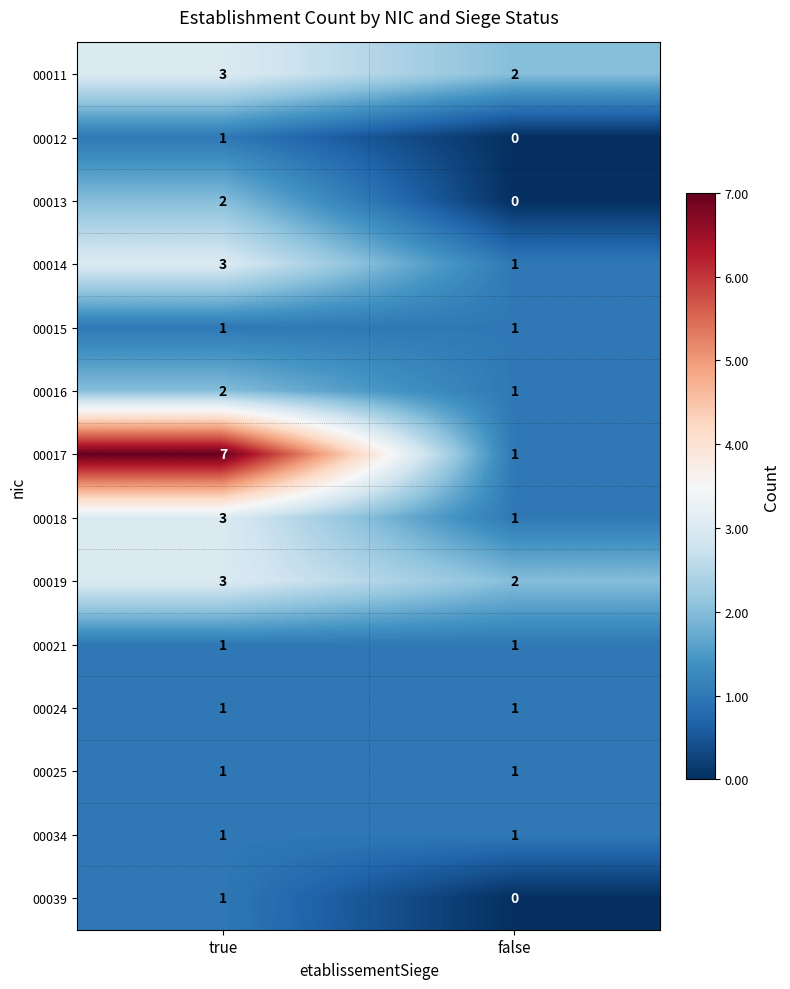

Which series has the largest total across all categories?

00017